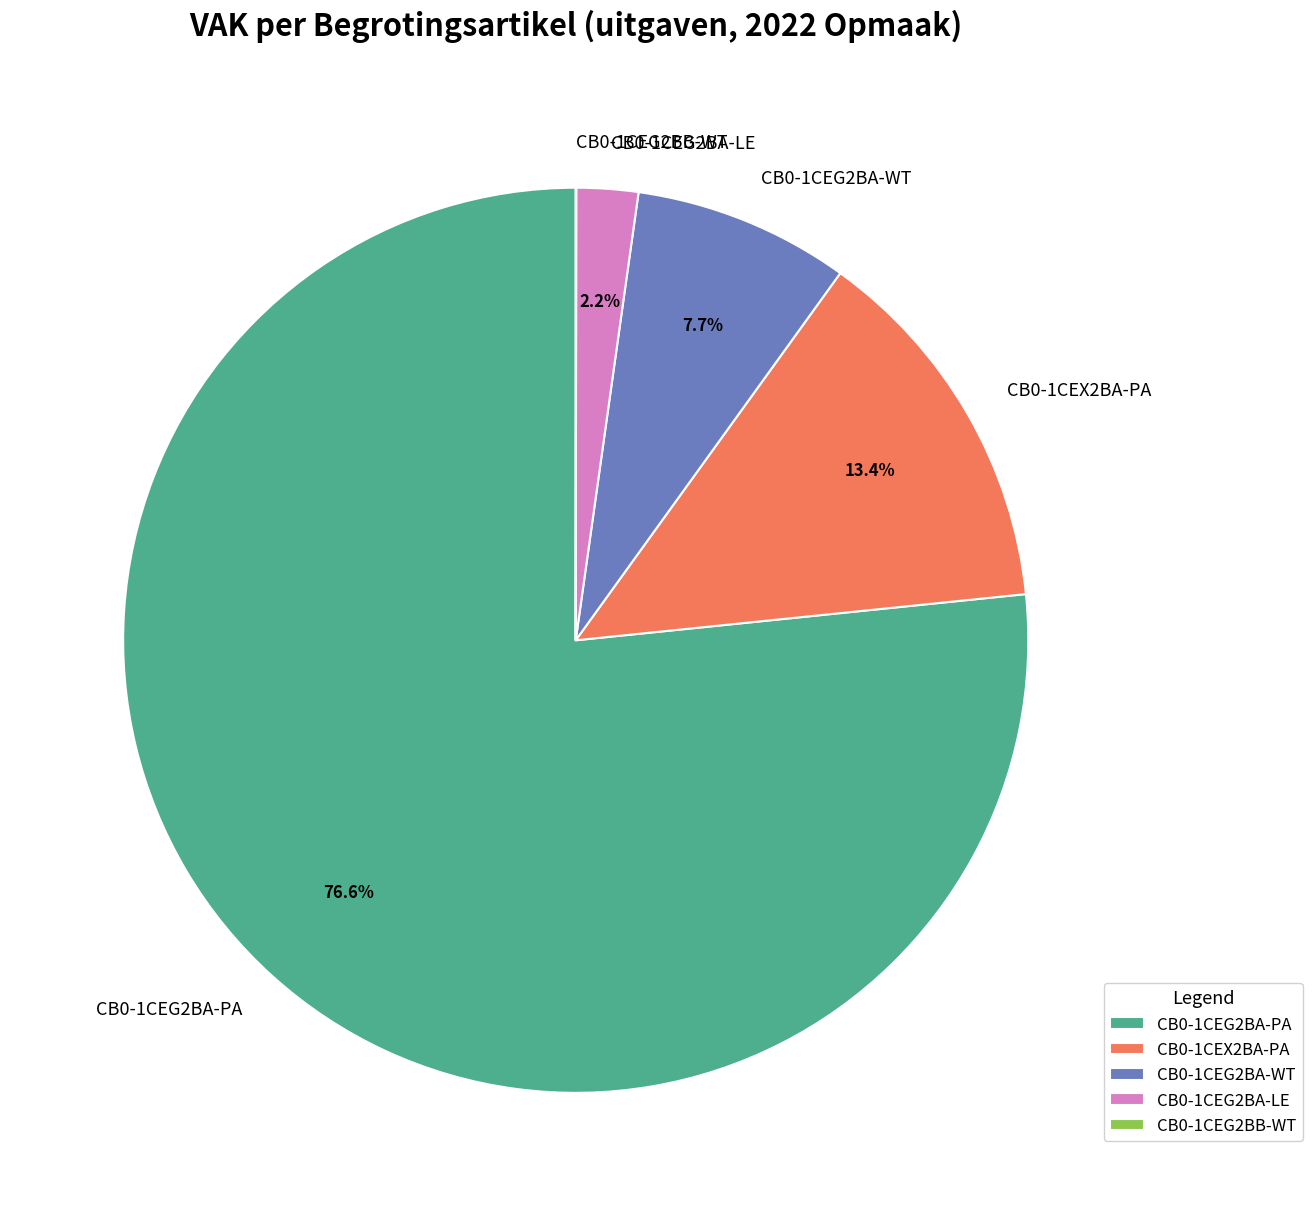

What is the largest slice in the pie chart?

CB0-1CEG2BA-PA